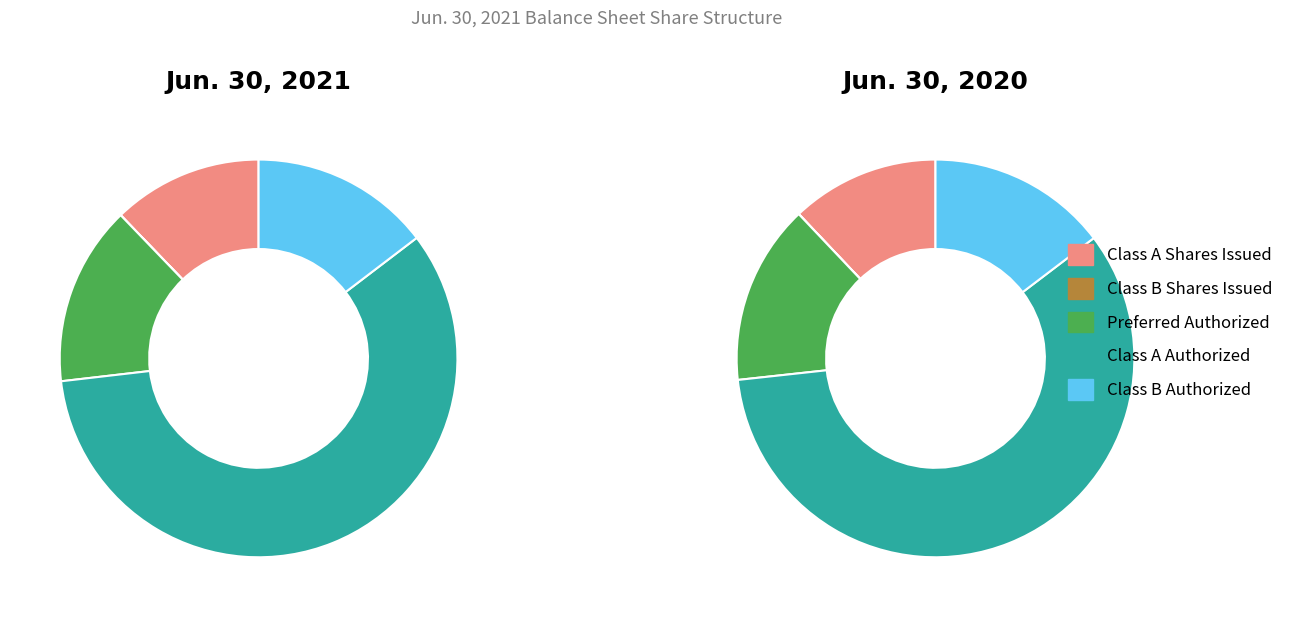

To the nearest percent, what portion does Preferred Stock - Shares Authorized (Jun. 30, 2021) represent?

15%